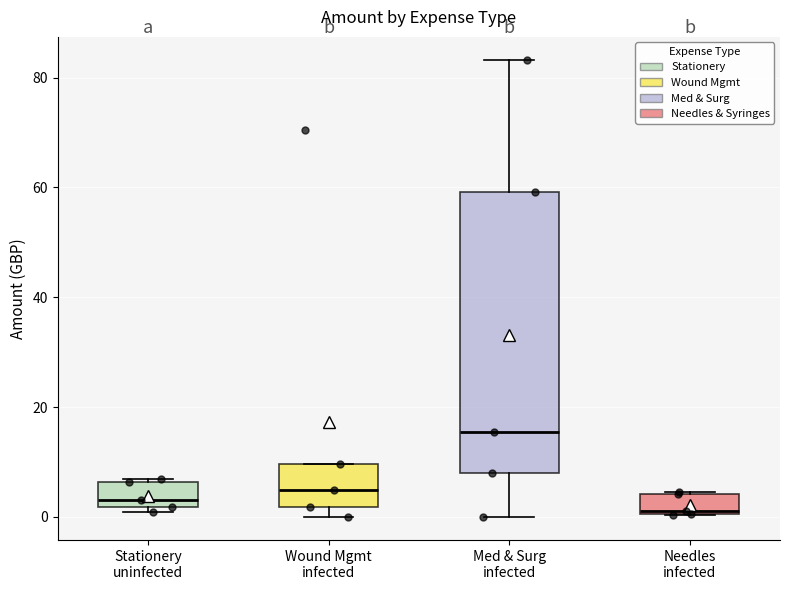

Reading left to right, transcribe this box plot: for each box, give where its median line is, the range the box spans, and where its two whiskers end, as read against the y-axis. The values are not printed on the chart, so give them approximately, as read against the axis.

Stationery uninfected: median 4, box 2 to 6, whiskers 0 to 6
Wound Mgmt infected: median 4, box 2 to 10, whiskers 0 to 10
Med & Surg infected: median 16, box 8 to 60, whiskers 0 to 84
Needles infected: median 2, box 0 to 4, whiskers 0 to 4